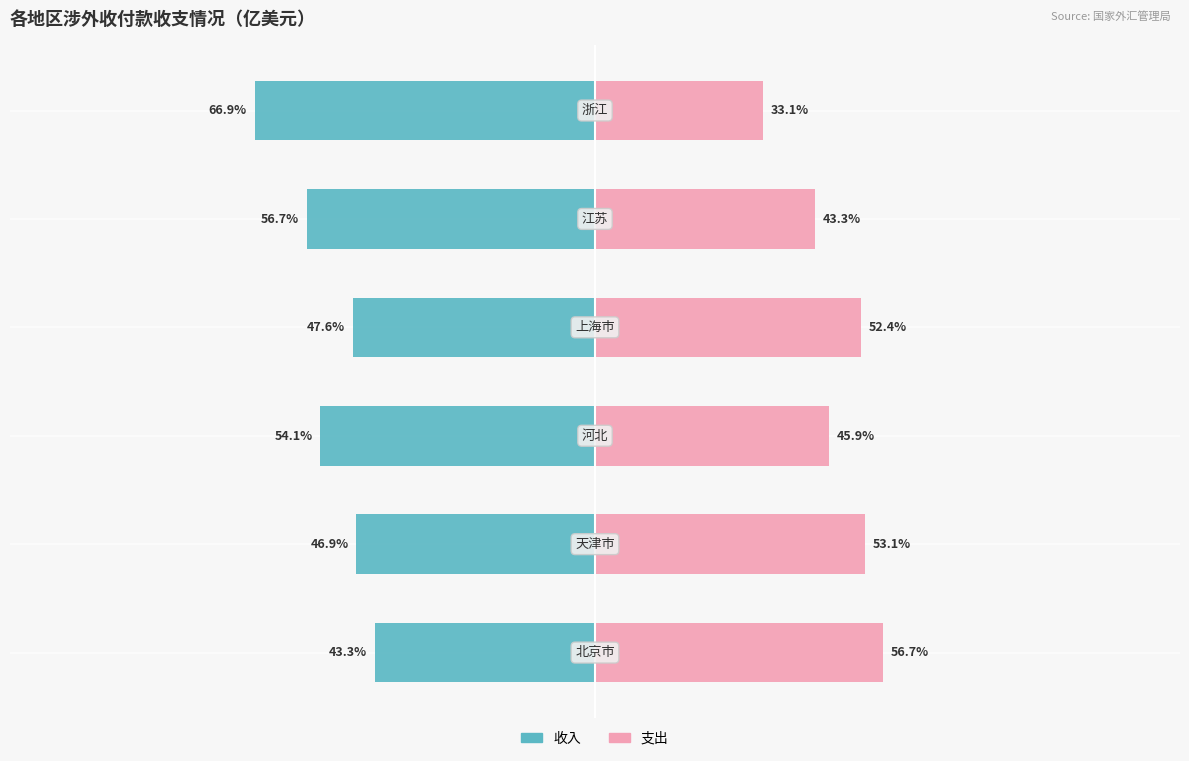

What is the sum of all 支出 values?

284.5